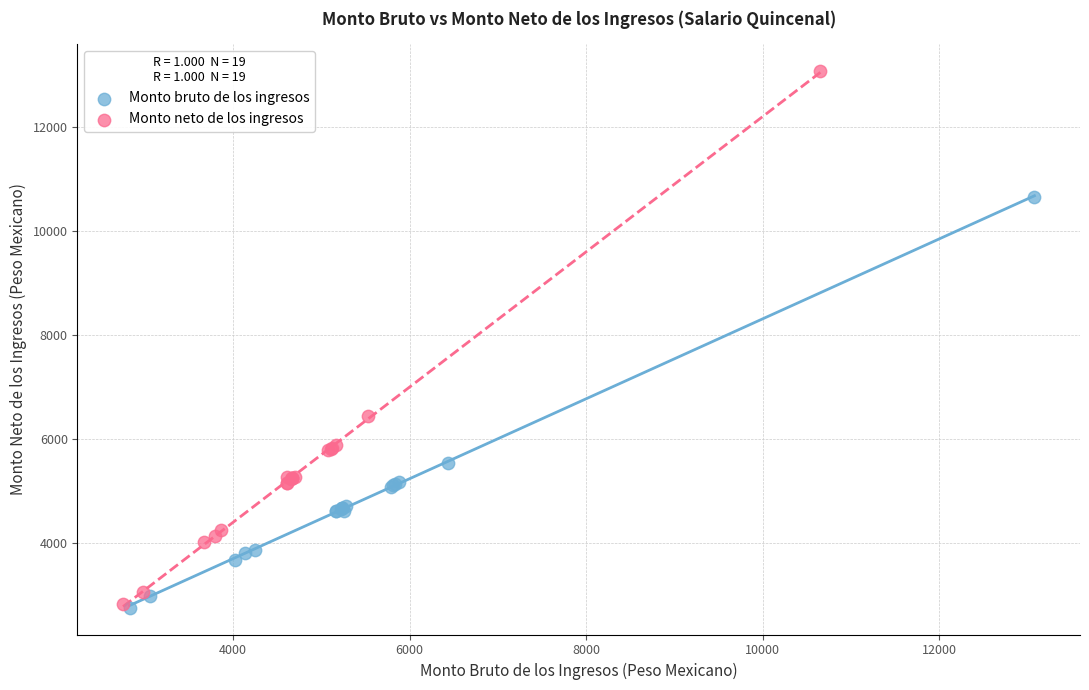

Which series contains the highest Y value?

Monto neto de los ingresos